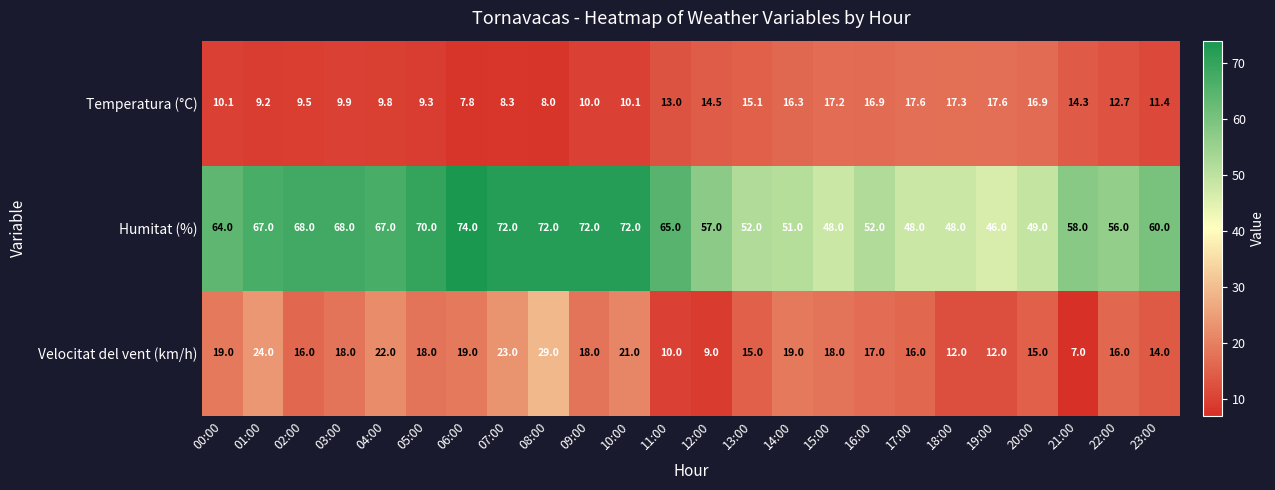

List the series in order of their peak value, highest first.

Humitat (%), Velocitat del vent (km/h), Temperatura (°C)